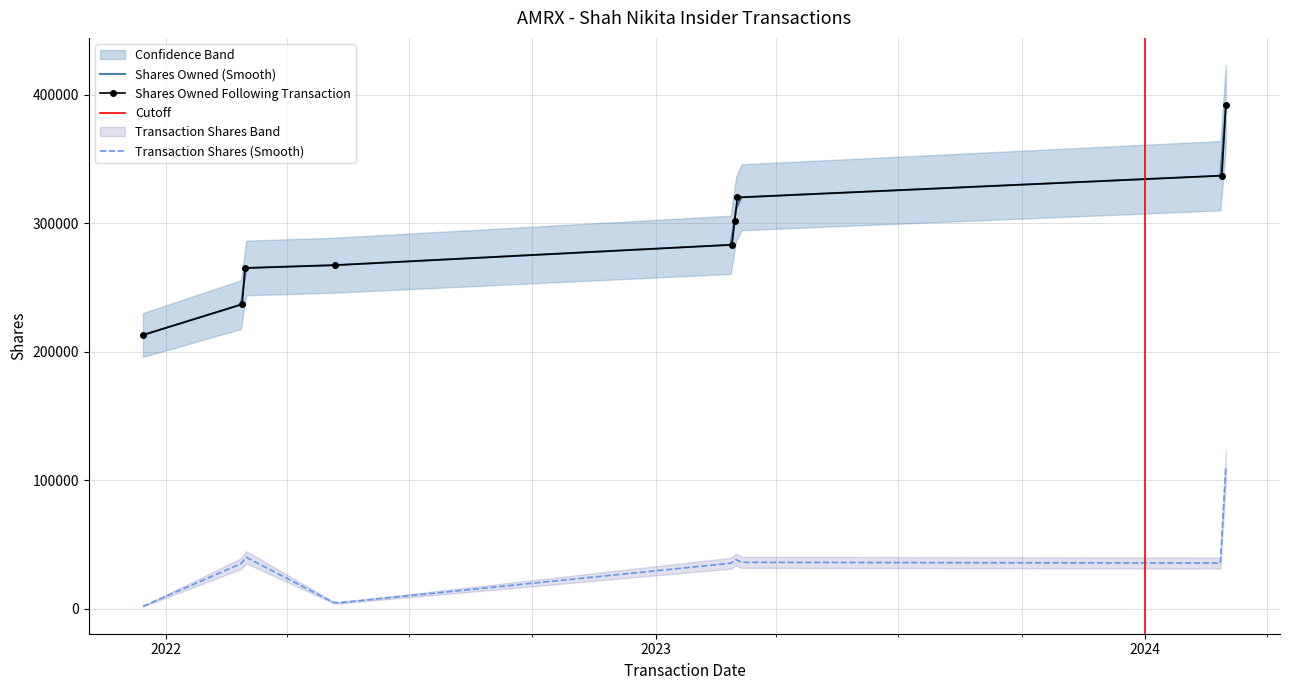

What is the greatest value displayed?

391666